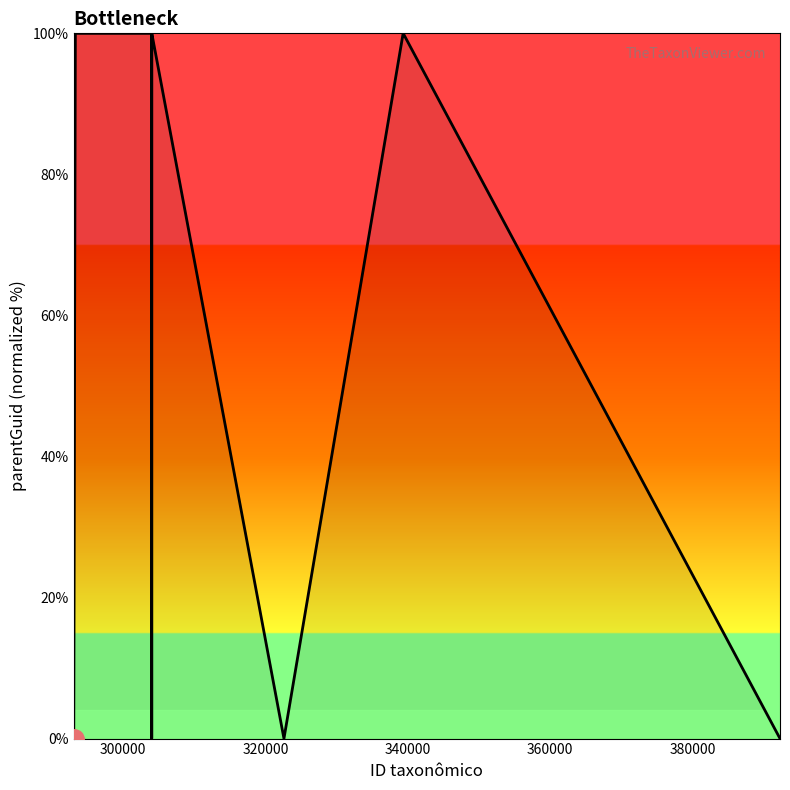

What is the difference between the maximum and minimum values?

100